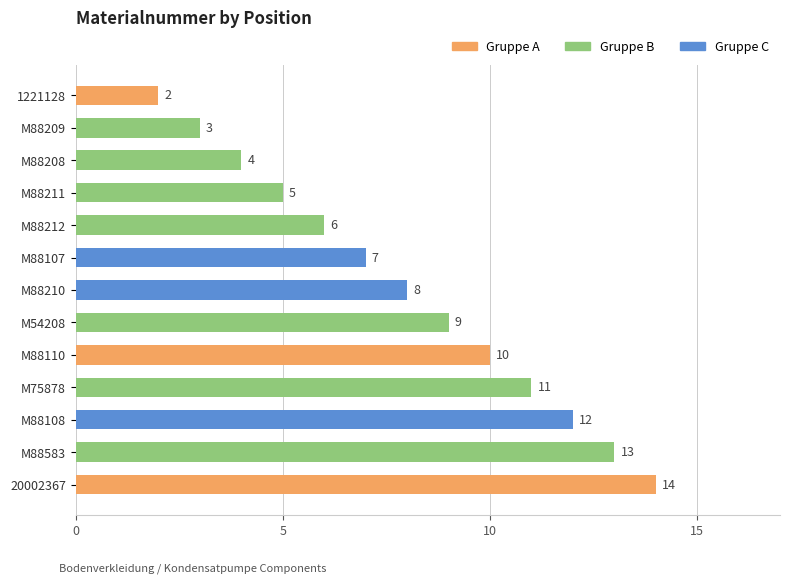

What position from the bottom is M88209?

12